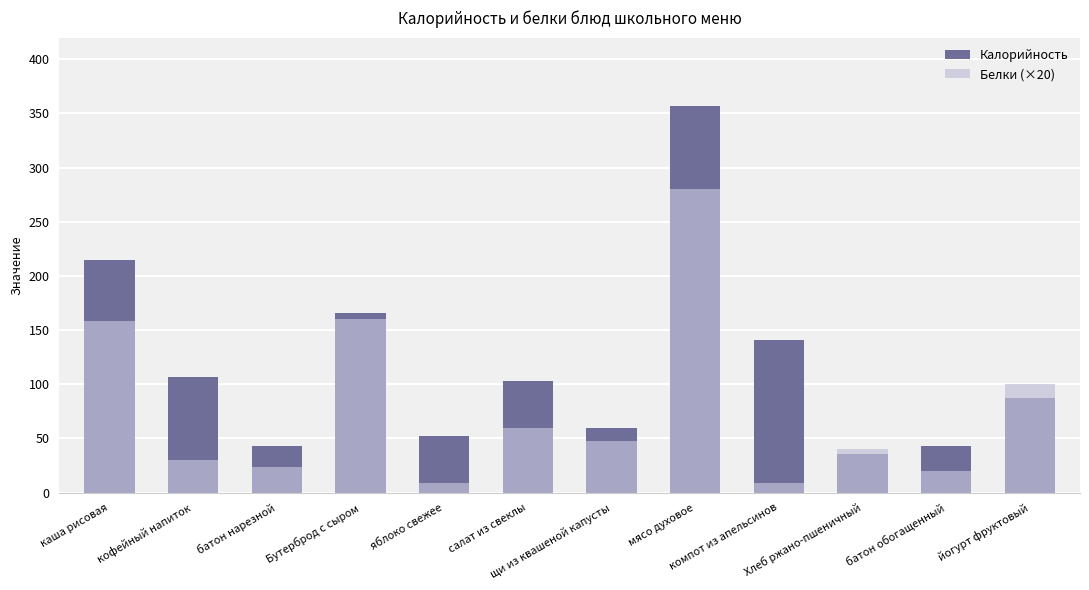

Reading left to right, list all the values displayed in this chart.

Калорийность: каша рисовая=215.0	кофейный напиток=107.0	батон нарезной=43.0	Бутерброд с сыром=166.0	яблоко свежее=52.0	салат из свеклы=103.0	щи из квашеной капусты=60.0	мясо духовое=357.0	компот из апельсинов=141.0	Хлеб ржано-пшеничный=36.0	батон обогащенный=43.0	йогурт фруктовый=87.0
Белки (×20): каша рисовая=158.0	кофейный напиток=30.0	батон нарезной=24.0	Бутерброд с сыром=160.0	яблоко свежее=8.8	салат из свеклы=60.0	щи из квашеной капусты=47.4	мясо духовое=280.0	компот из апельсинов=9.0	Хлеб ржано-пшеничный=40.0	батон обогащенный=20.0	йогурт фруктовый=100.0